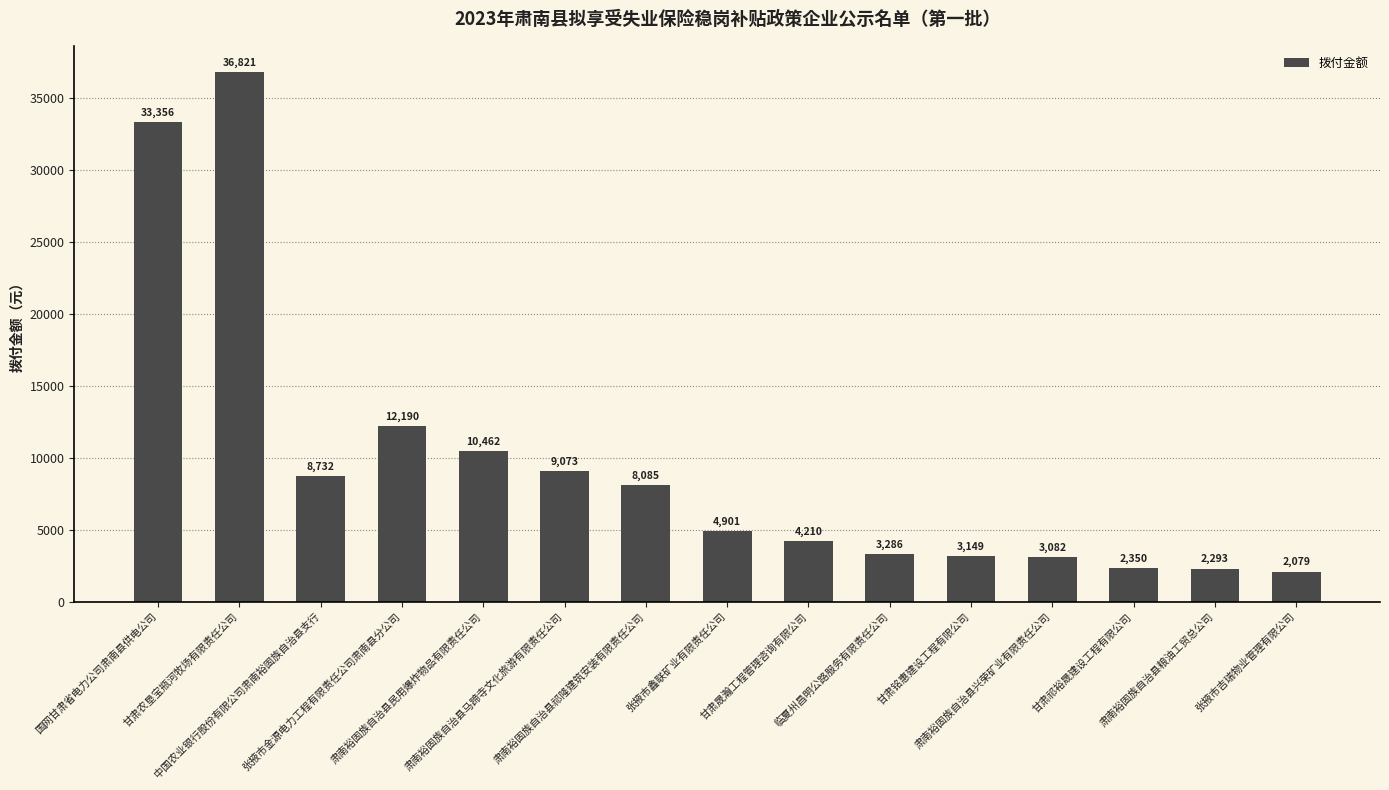

The chart shows a value of 9073.5 at 肃南裕固族自治县马蹄寺文化旅游有限责任公司. True or false?

True